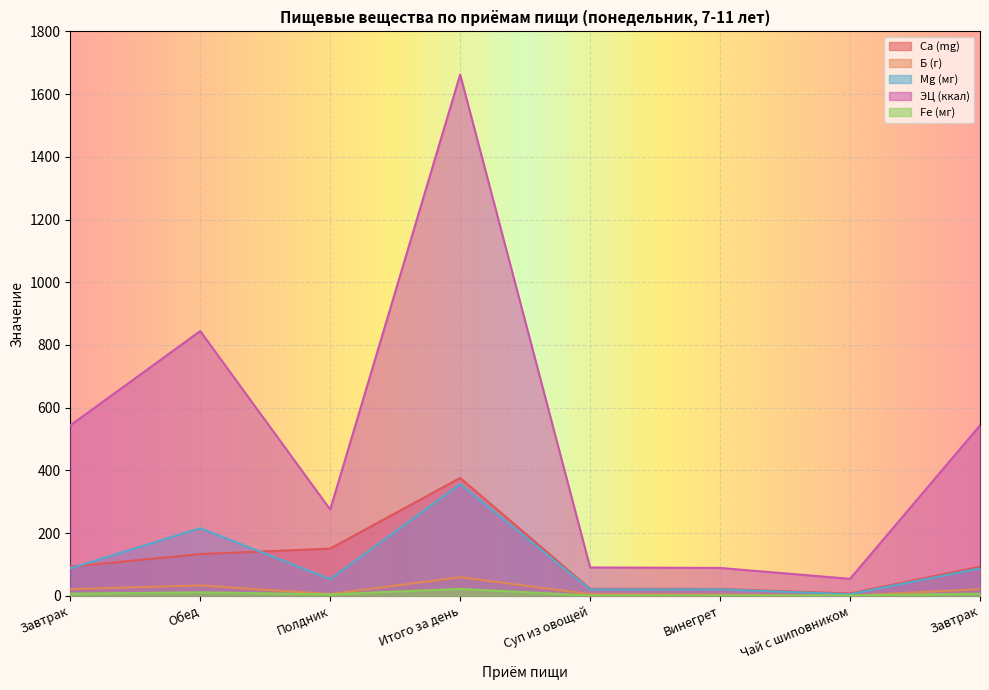

What is the label of the 7th point from the right?

Обед